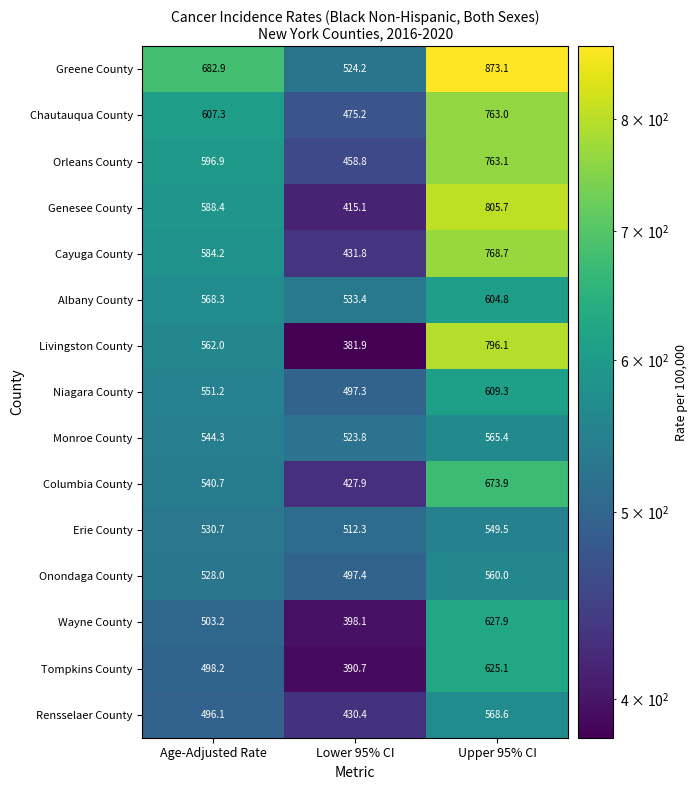

Rank the series at Age-Adjusted Rate from highest to lowest value.

Greene County, Chautauqua County, Orleans County, Genesee County, Cayuga County, Albany County, Livingston County, Niagara County, Monroe County, Columbia County, Erie County, Onondaga County, Wayne County, Tompkins County, Rensselaer County